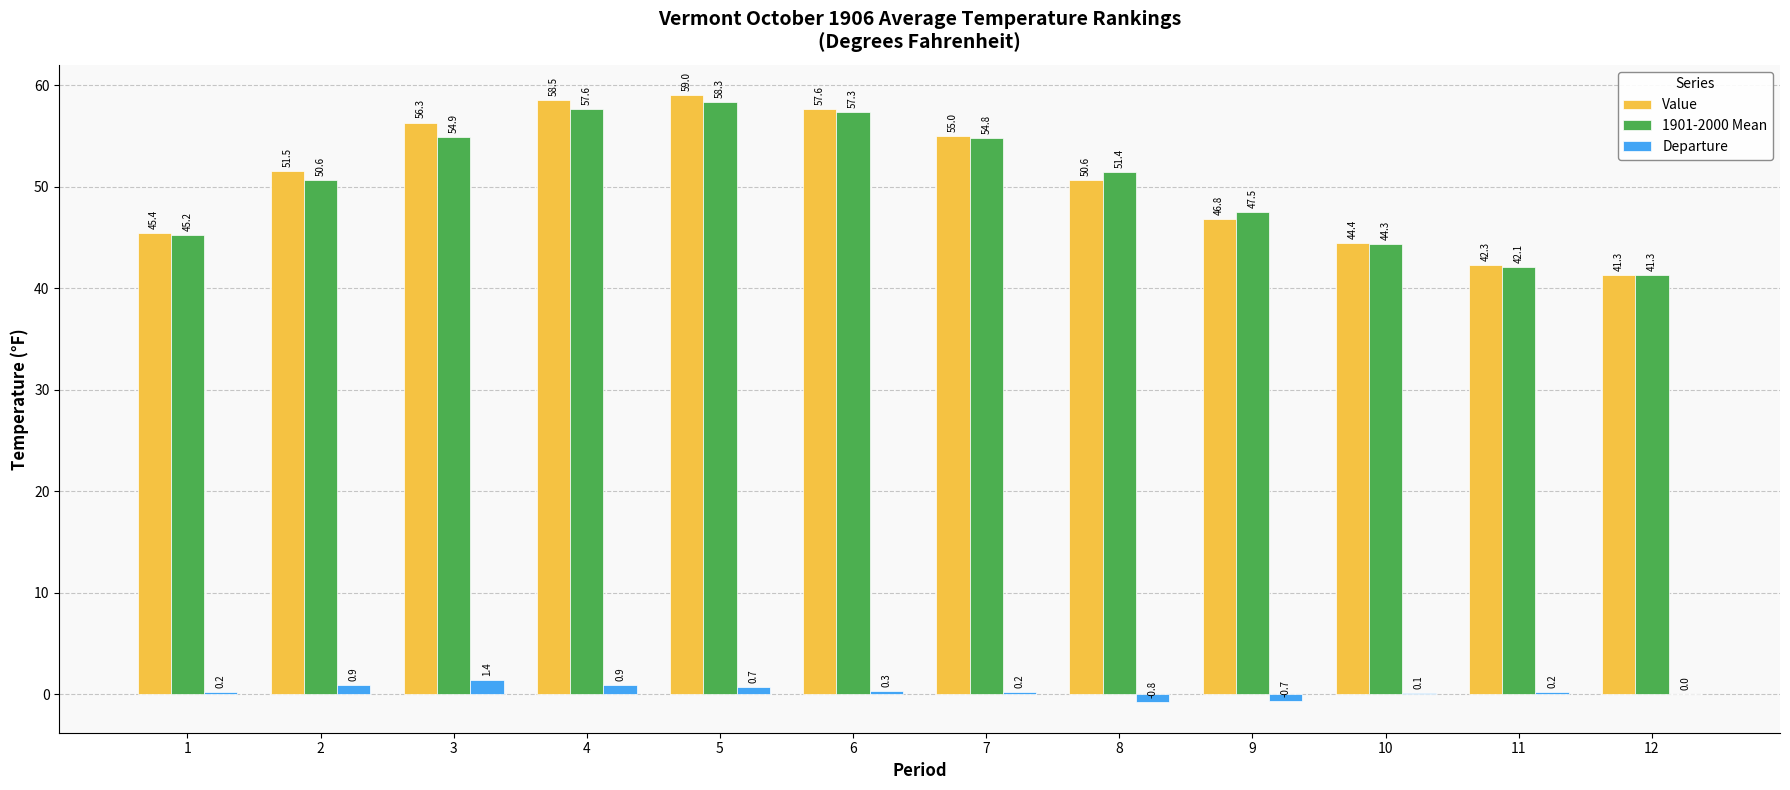

What is the total value across all series at 3?

112.6